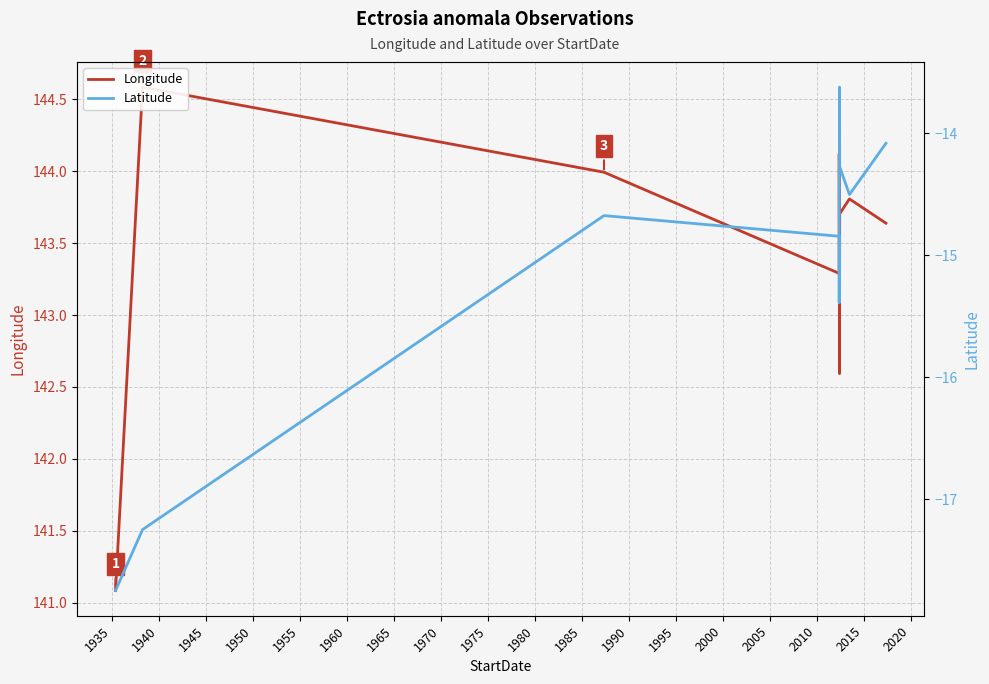

The value of Longitude at 1975 is 80.0. True or false?

False